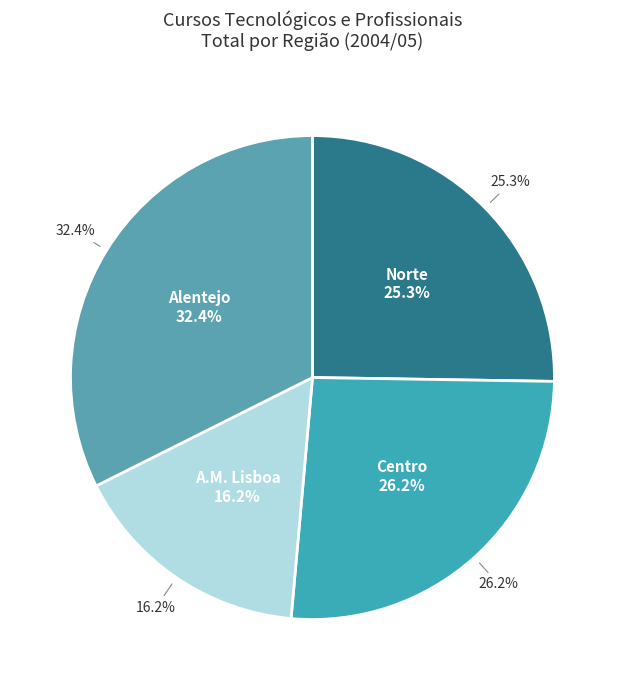

What percentage do Centro and Norte together represent?

51.4%